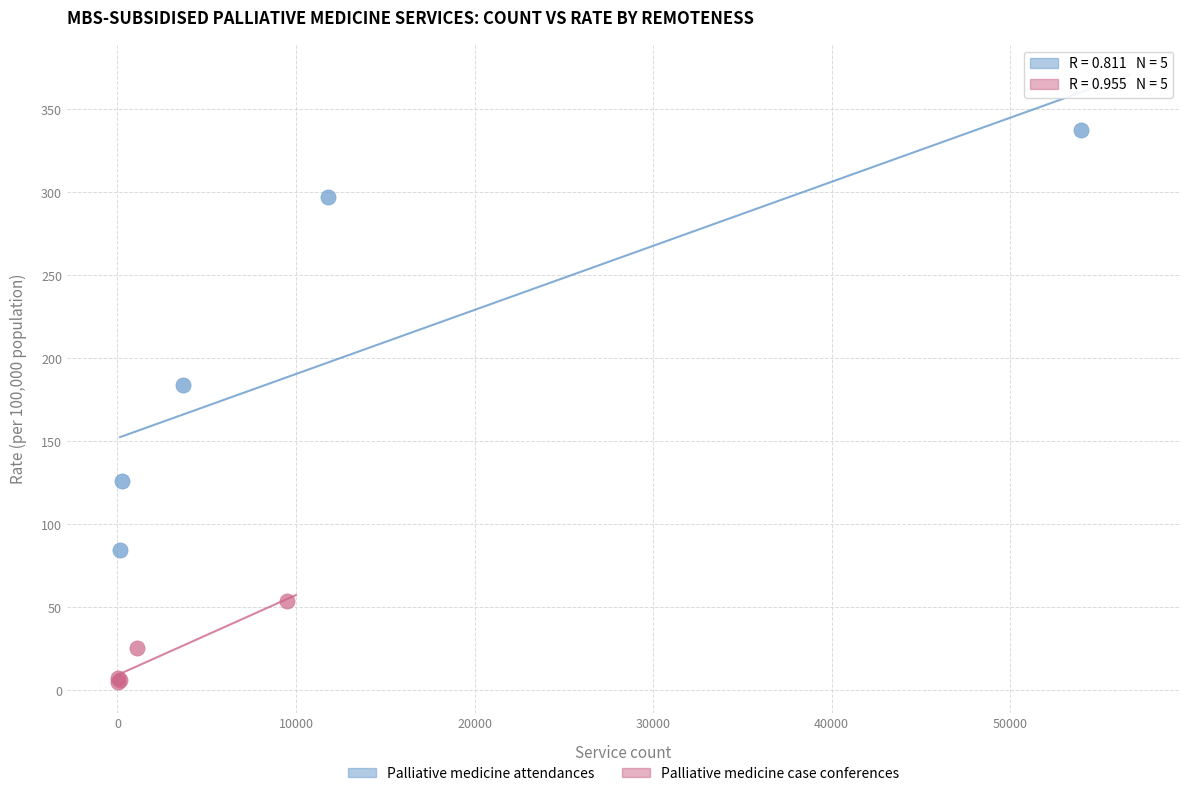

What are all the series names shown in the legend?

Palliative medicine attendances, Palliative medicine case conferences